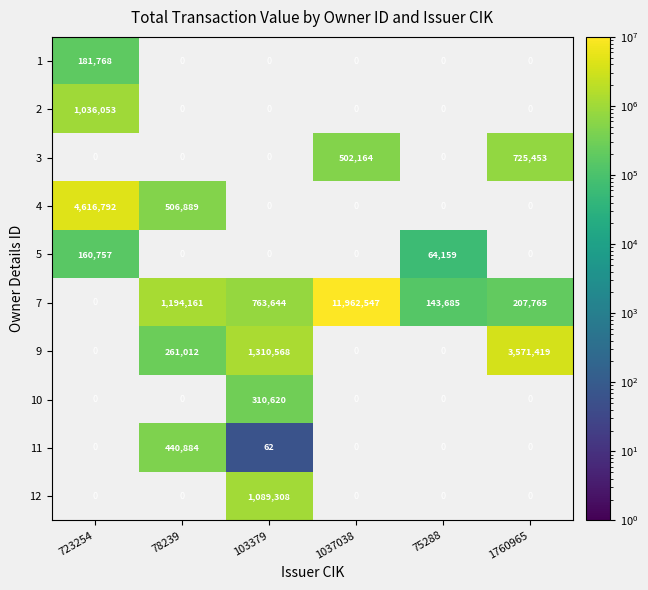

What is the difference between the 5 values at 723254 and 75288?

96598